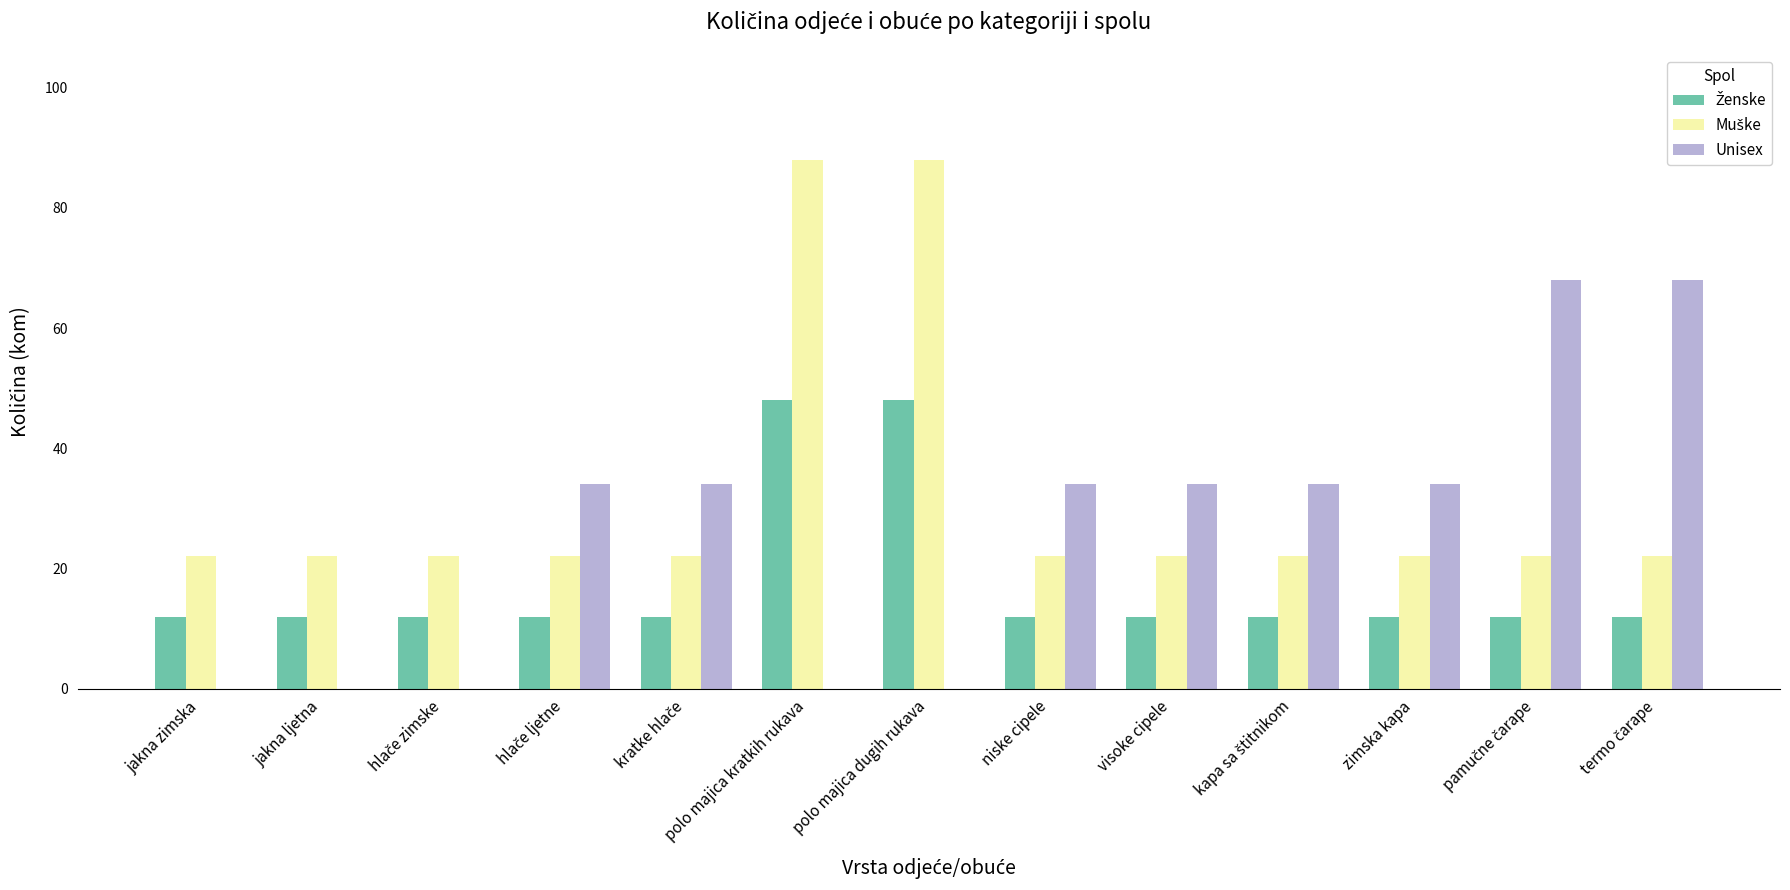

What is the maximum value shown in the chart?

88